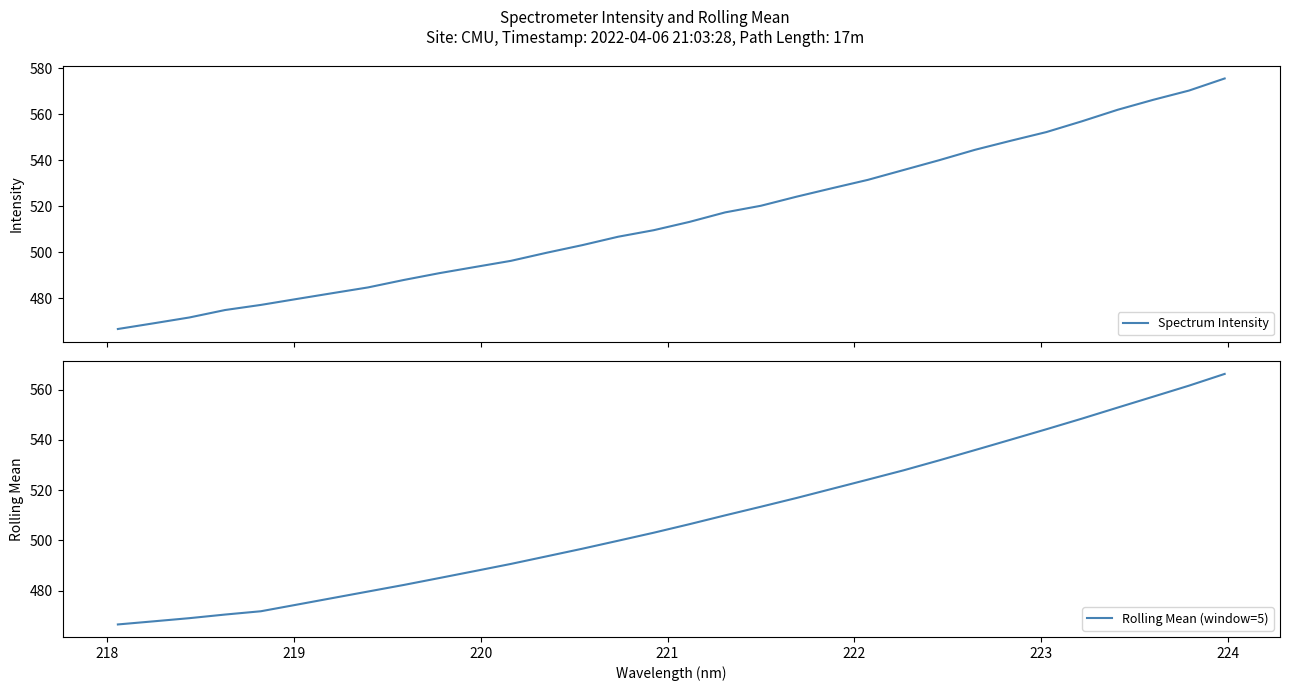

What is the greatest value displayed?

575.6